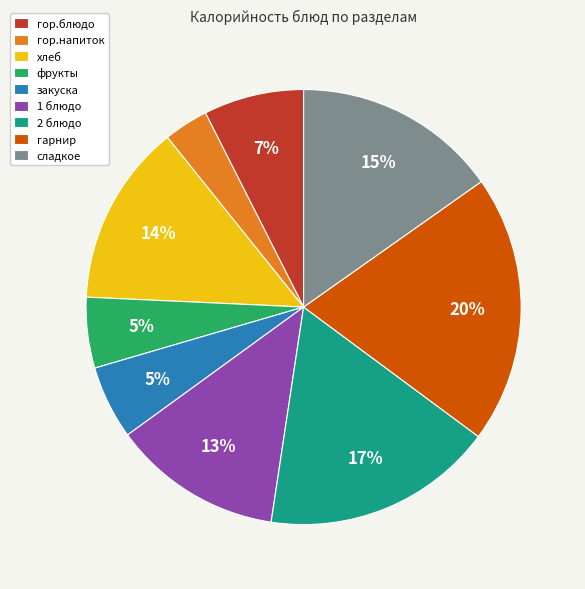

Do 1 блюдо and гарнир together represent more than half of the pie?

No